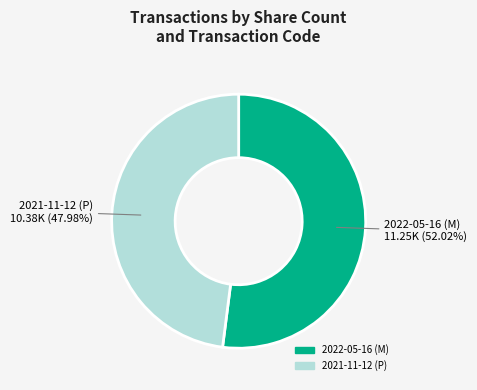

What percentage do 2022-05-16 (M) and 2021-11-12 (P) together represent?

100.0%